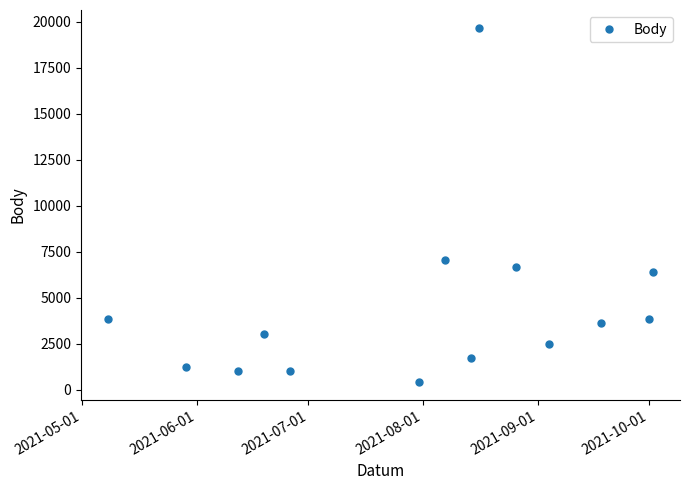

What is the difference between the maximum and minimum values?

19273